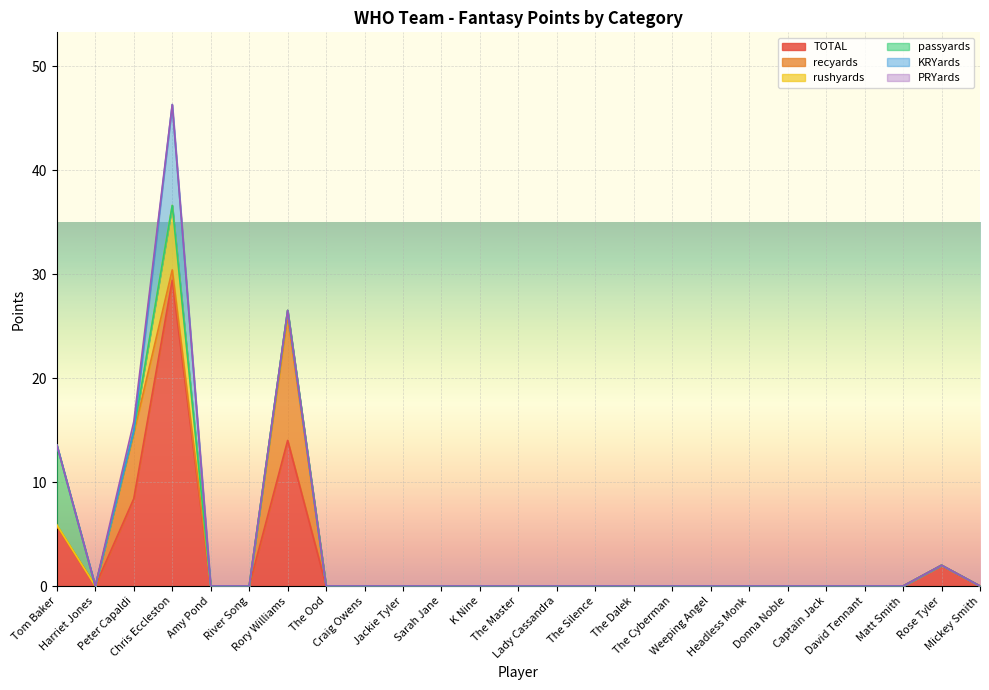

Count the KRYards values in the range 0 to 1.

24